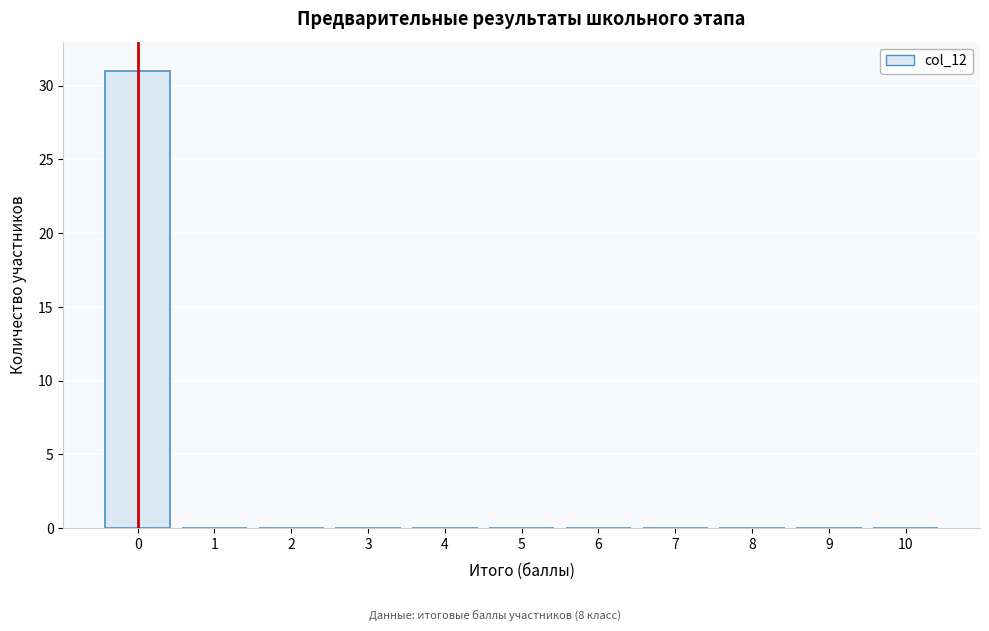

Reading right to left, what are all the values shown in this chart?

10=0	9=0	8=0	7=0	6=0	5=0	4=0	3=0	2=0	1=0	0=31